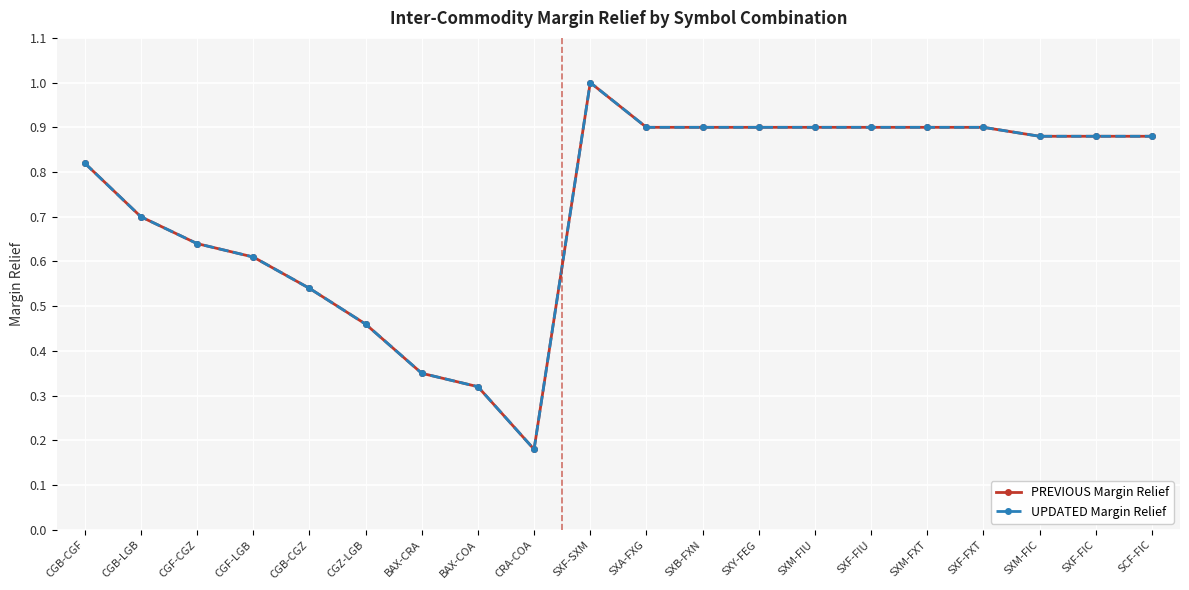

What is the label of the 12th point from the right?

CRA-COA